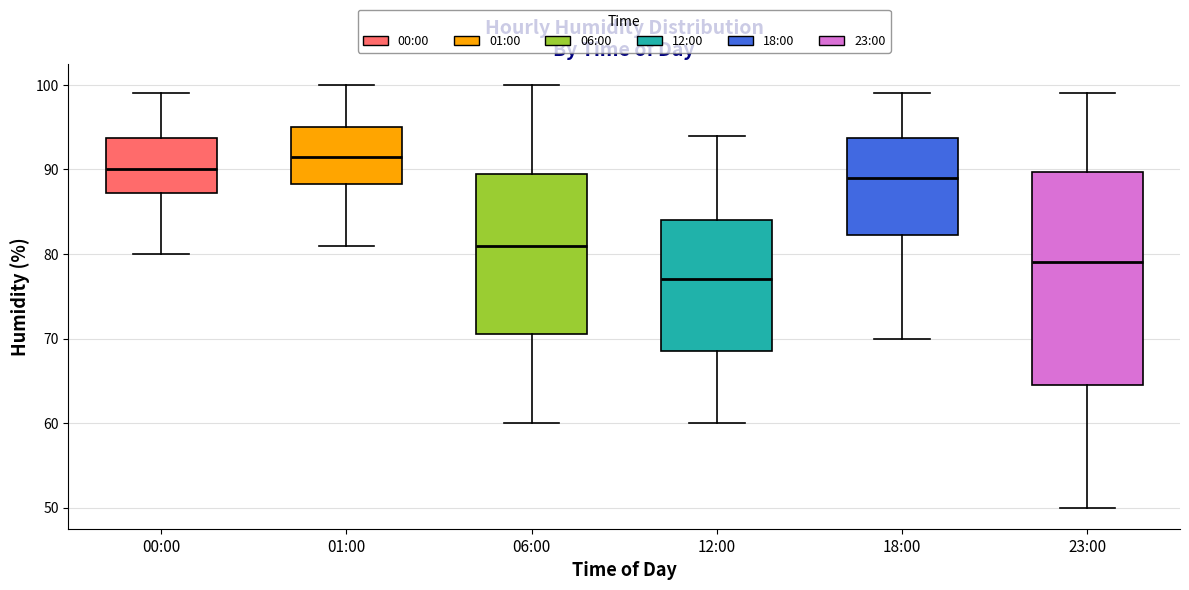

Which box is the tallest, from its lower edge to its upper edge?

23:00